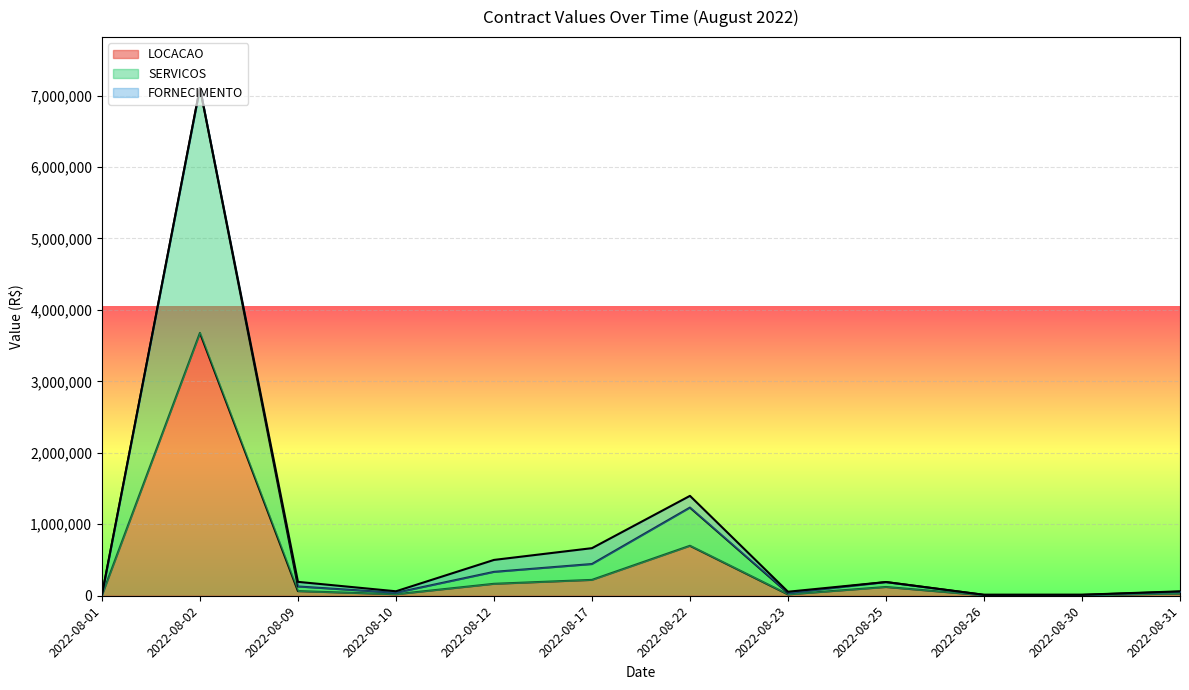

Between 2022-08-26 and 2022-08-30, which is larger?

2022-08-30